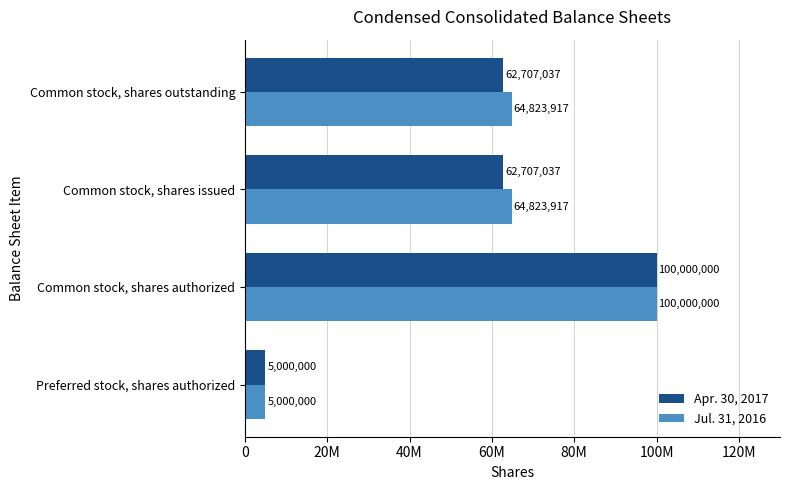

What is the value of the Apr. 30, 2017 bar at the 3rd from the left?

62707037